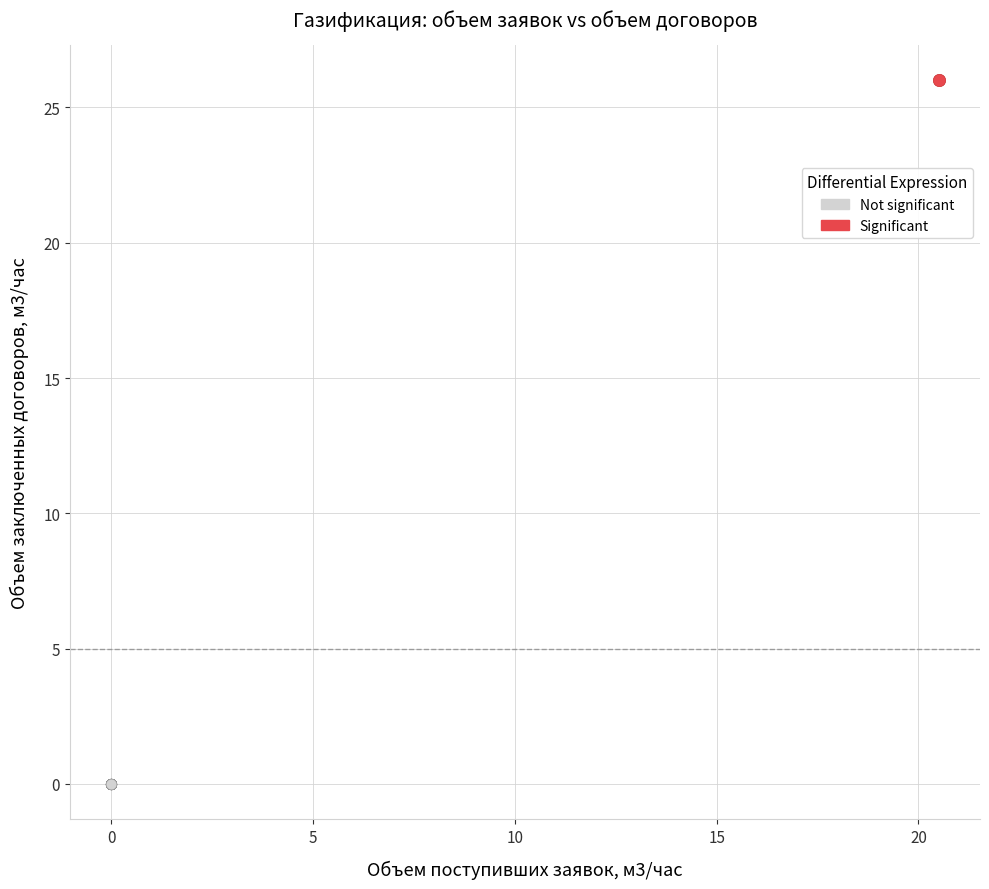

What are all the series names shown in the legend?

Not significant, Significant